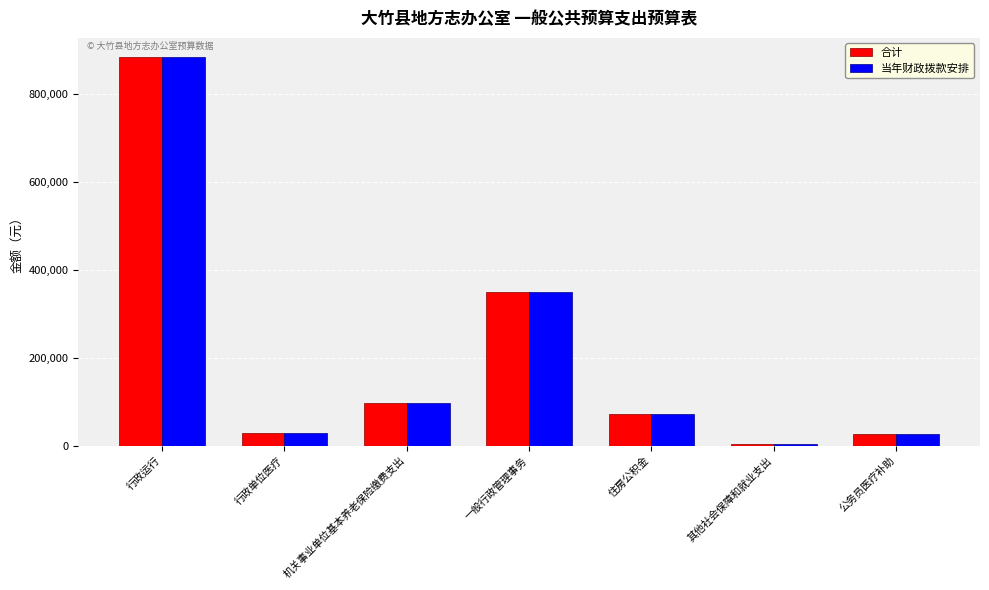

How many data points does each series have?

7